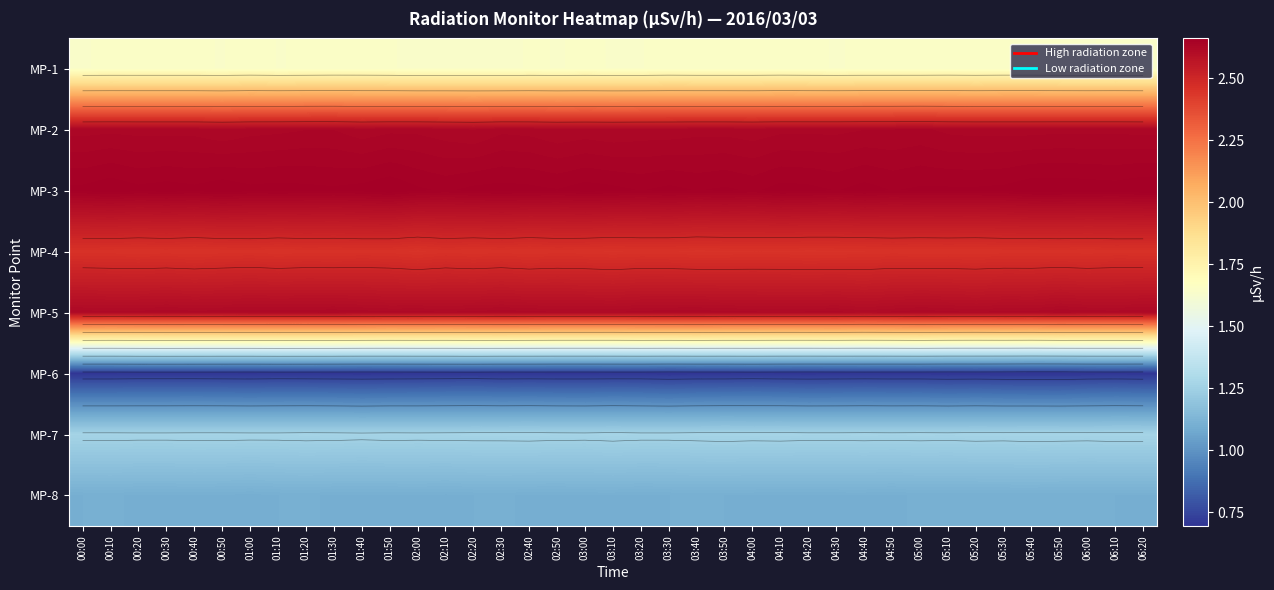

Is it true that MP-5 equals 1.5 at 01:50?

False